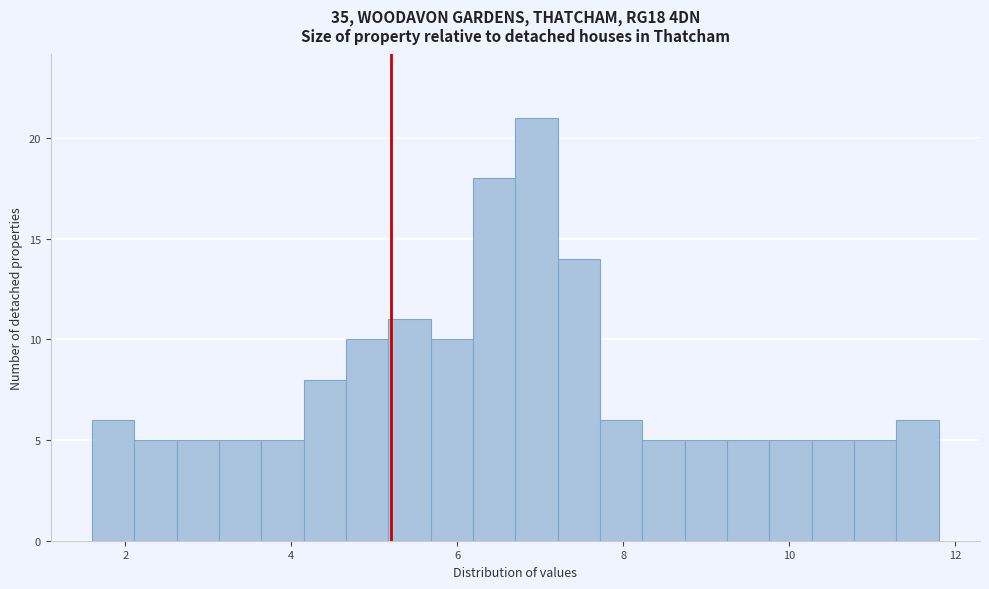

Read against the x-axis, roughly where is the centre of the tallest bar?

7.0